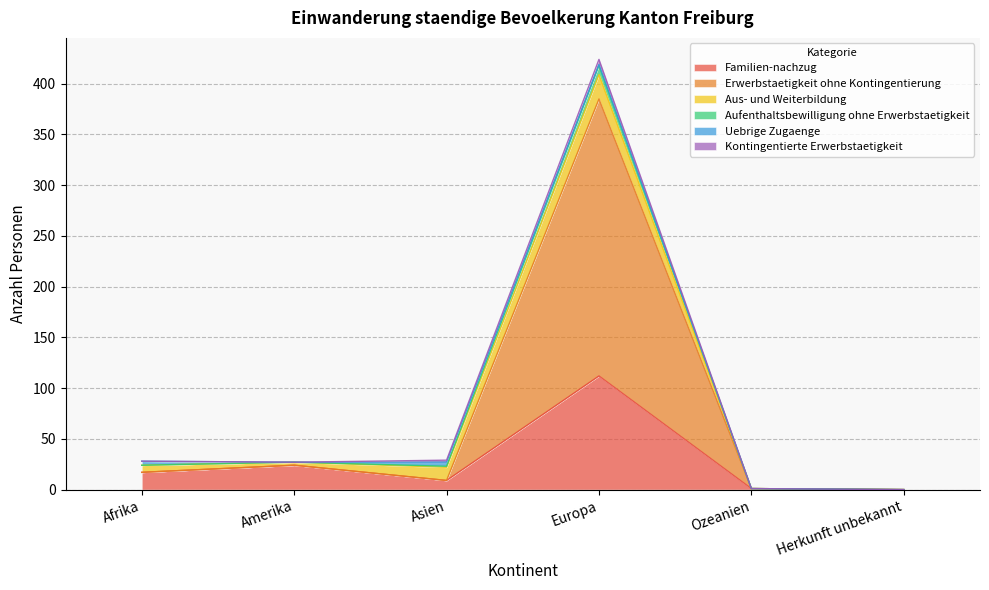

True or false: Aufenthaltsbewilligung ohne Erwerbstaetigkeit and Familien-nachzug cross at least once.

False